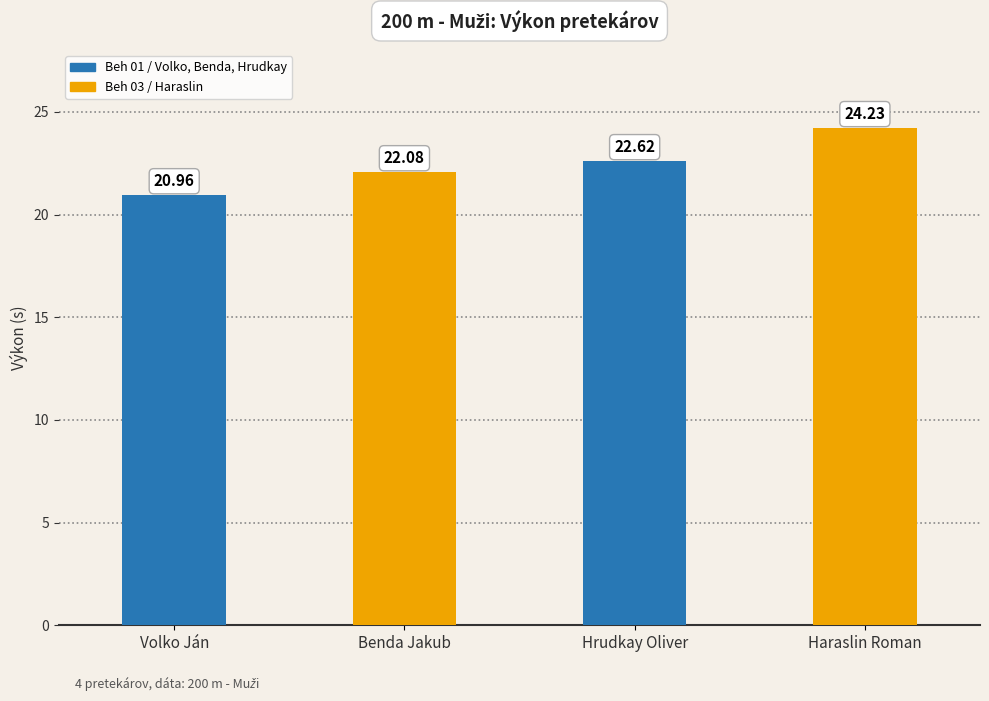

Approximately how many times larger is the value at Hrudkay Oliver compared to Volko Ján?

1.1